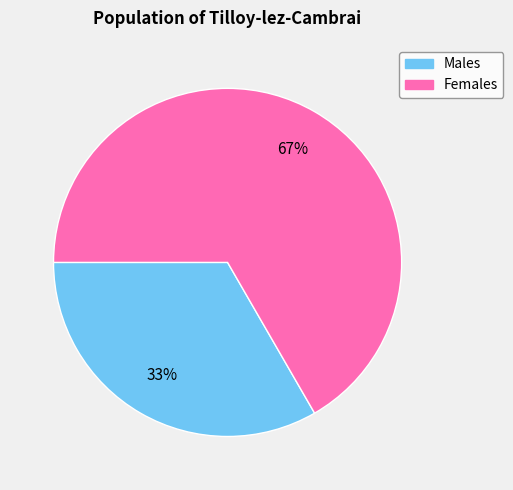

Is there any slice that represents more than half of the pie?

Yes